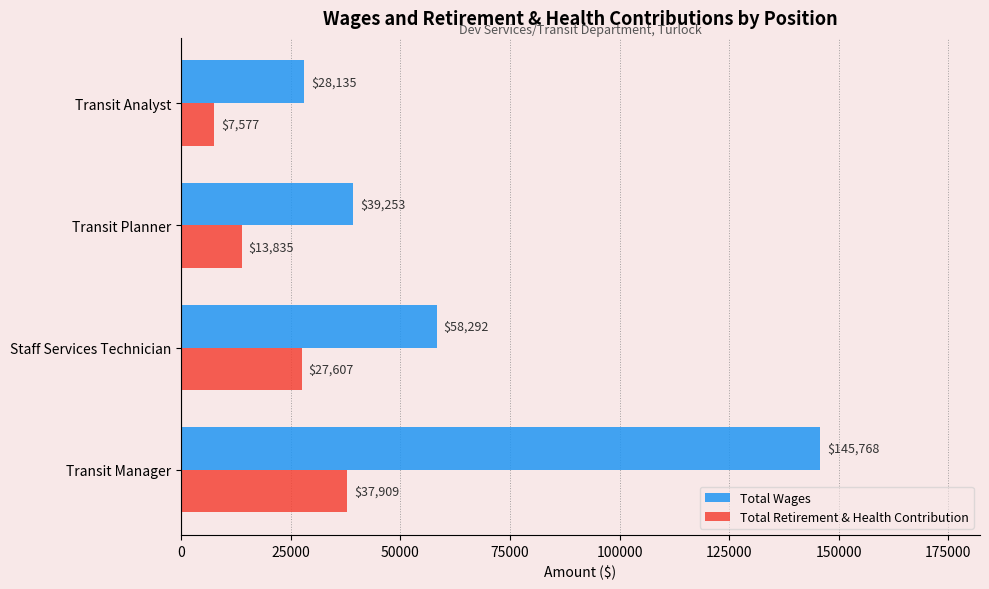

Where is Total Retirement & Health Contribution nearest to the value 22743?

Staff Services Technician